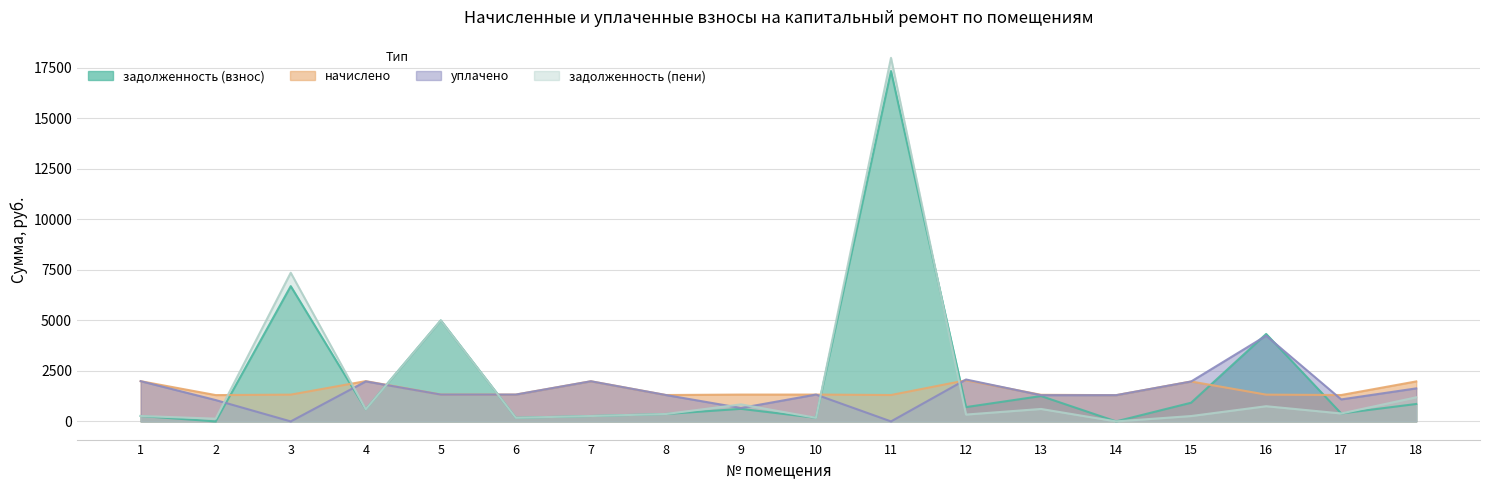

At 6, list the series in order from smallest to largest.

задолженность (взнос), задолженность (пени), начислено, уплачено